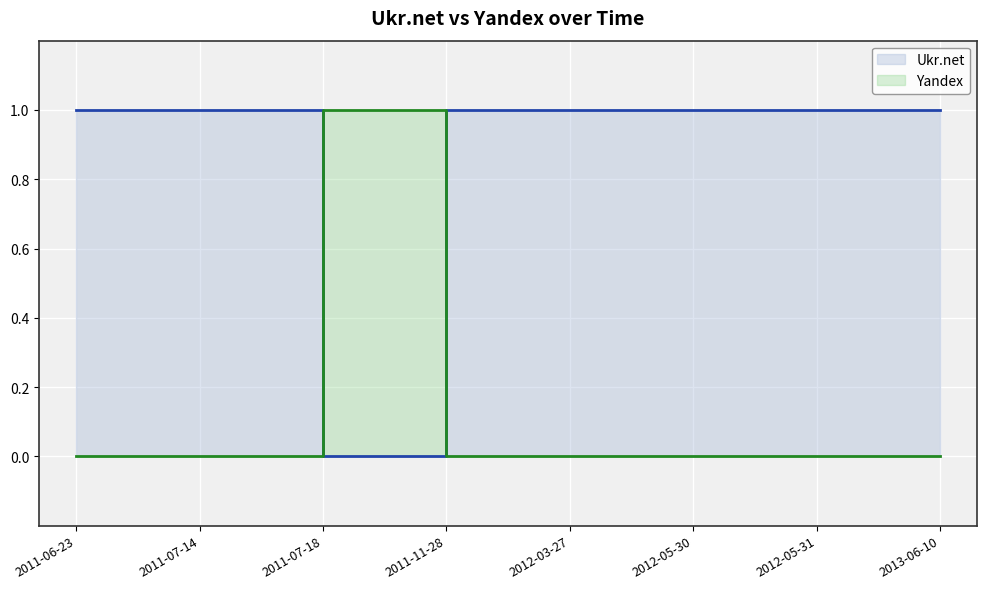

True or false: Ukr.net has more than 1 interior local peaks.

False